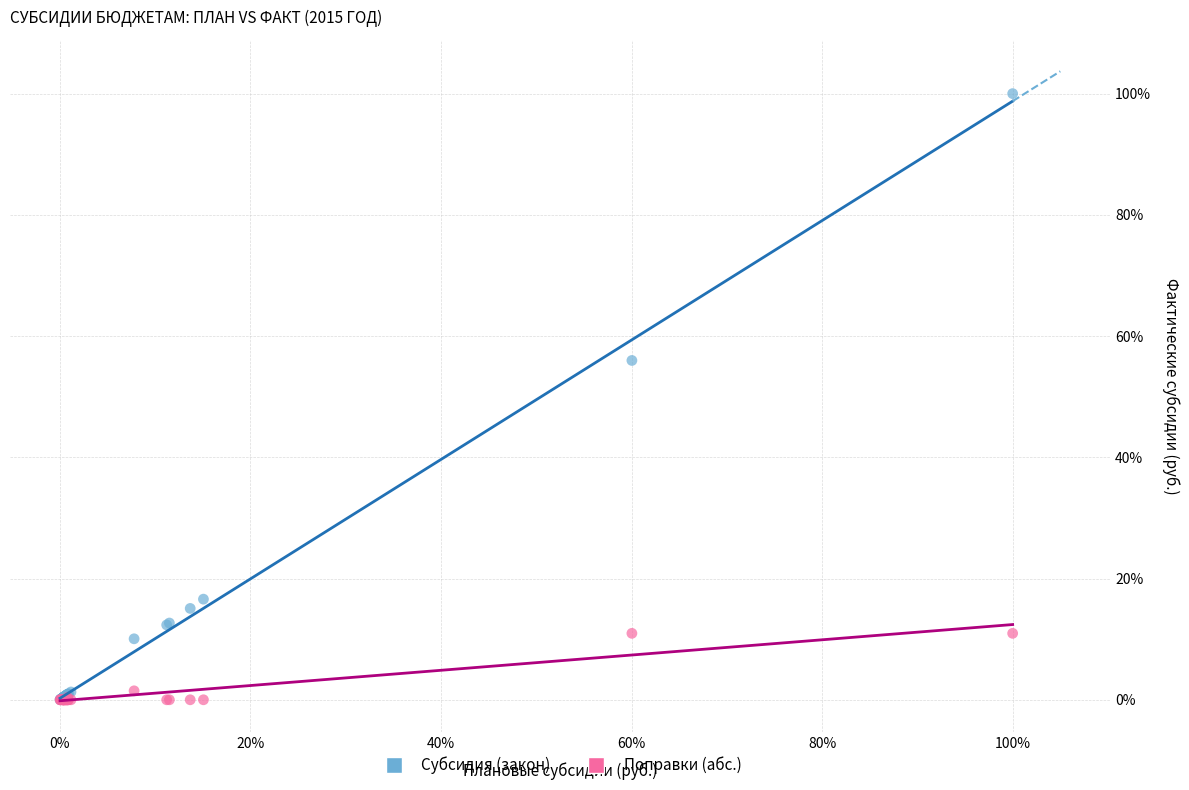

Which series has the largest Y range (max minus min)?

Субсидия (закон)